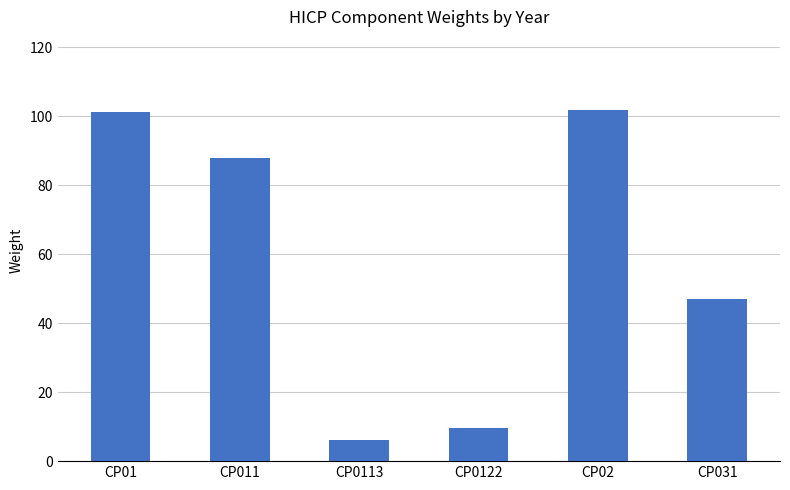

How many data points does each series have?

6